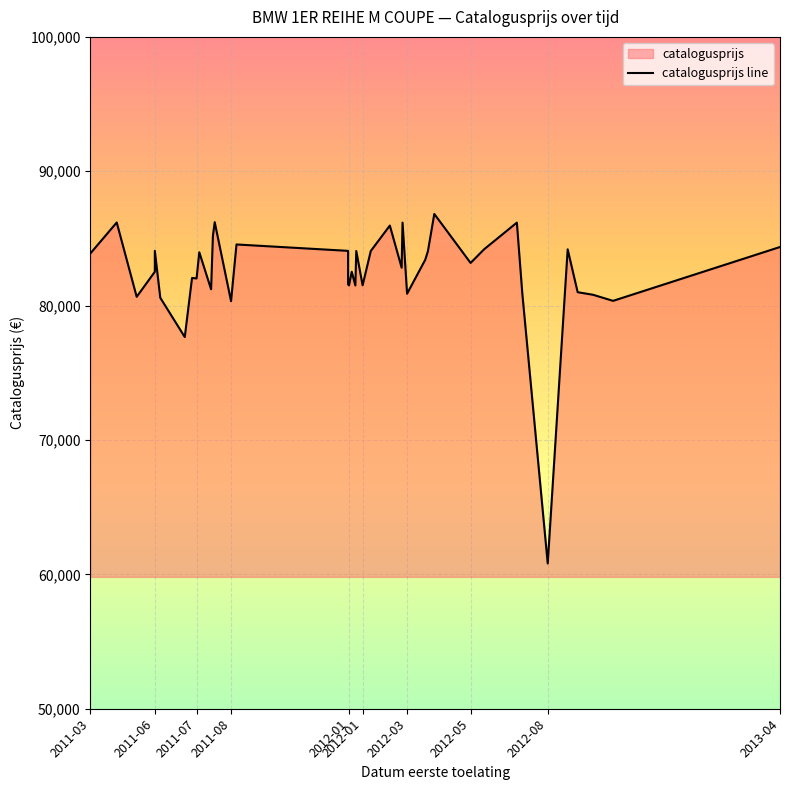

What is the sum of all values?

3298074